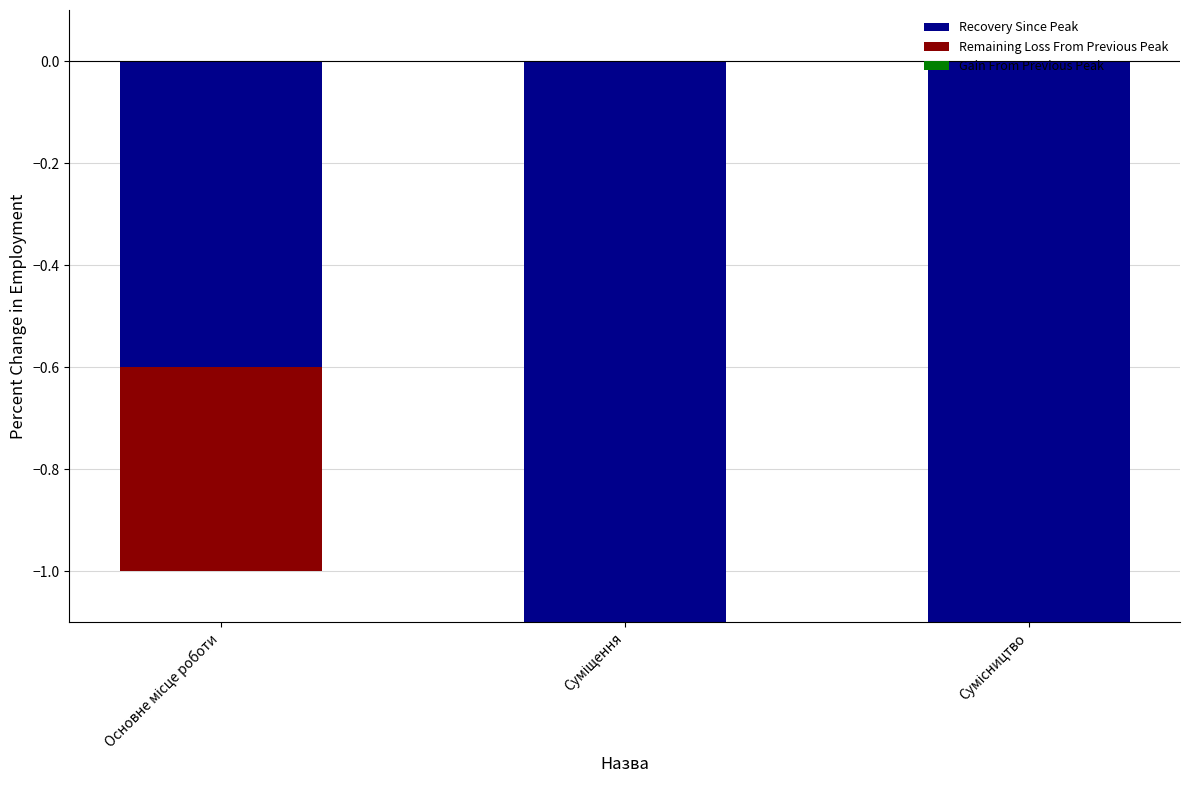

How many groups of bars are there?

3